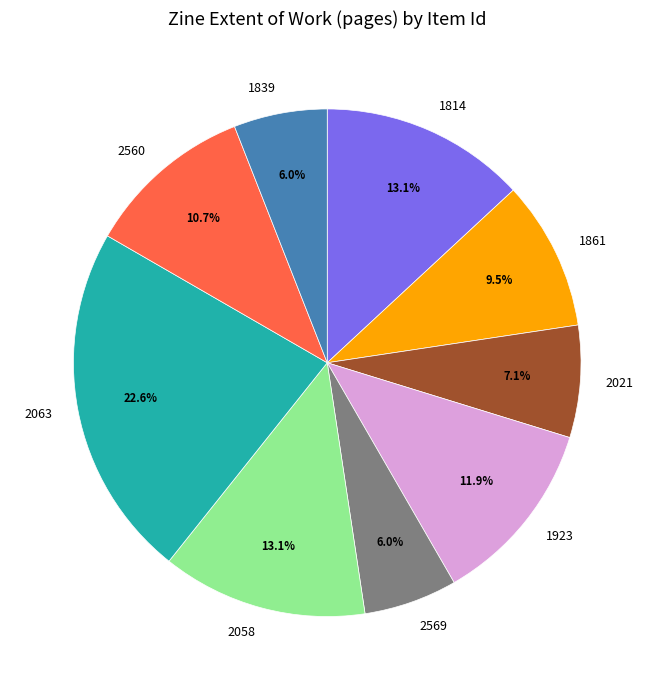

Combined, what portion of the pie is 2063 and 2560?

33.3%